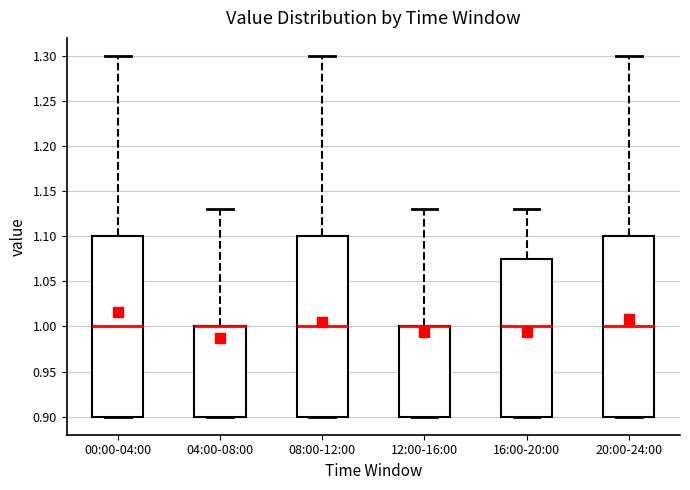

Where is the lower edge of the box for 12:00-16:00 on the y-axis? The values are not printed on the chart, so give them approximately, as read against the axis.

0.900